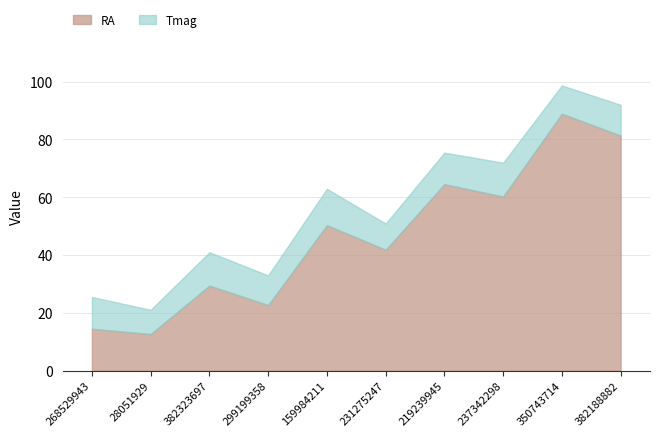

At which label is Tmag closest to 10?

350743714